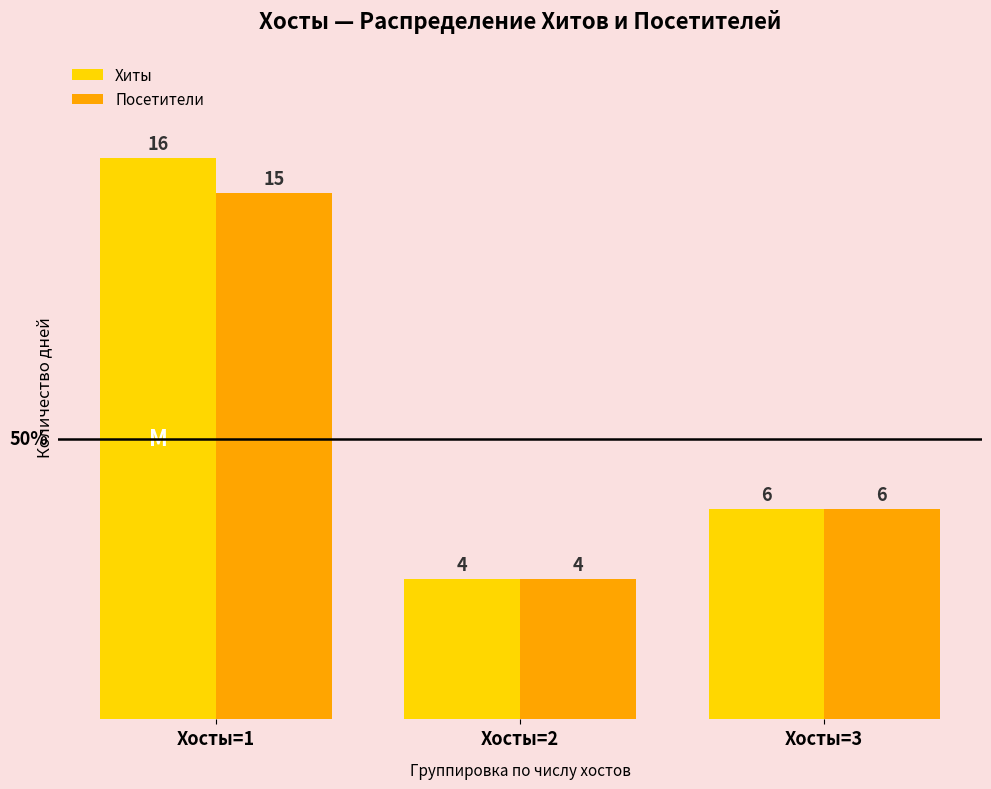

How many bars are there in total?

6